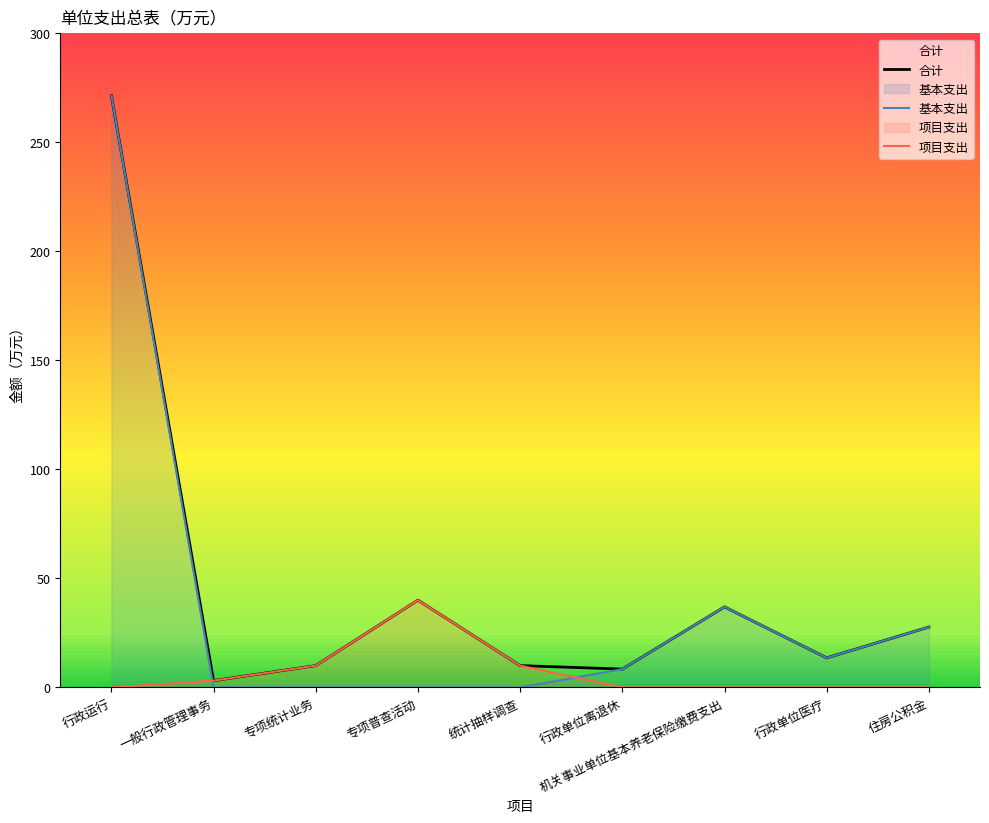

Is the value of 基本支出 at 一般行政管理事务 greater than the value of 项目支出 at 行政单位医疗?

No